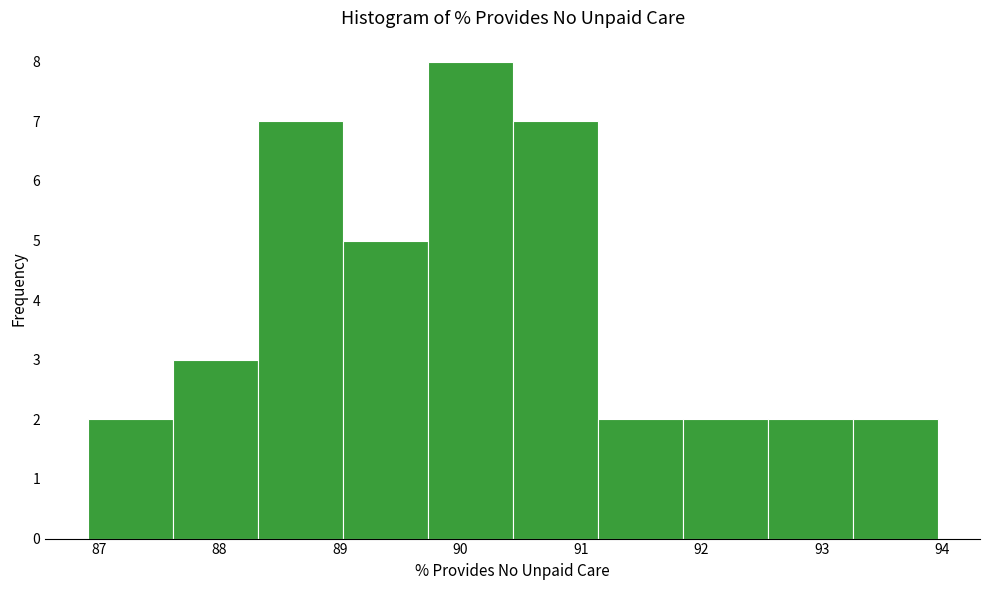

Reading left to right, list every bar in this chart as the range it spans on the x-axis followed by its height. Neither the bar edges nor the heights are printed on the chart, so give them approximately, as read against the axes.

86.9 to 87.6: 2
87.6 to 88.3: 3
88.3 to 89.0: 7
89.0 to 89.7: 5
89.7 to 90.4: 8
90.4 to 91.1: 7
91.1 to 91.8: 2
91.8 to 92.5: 2
92.5 to 93.3: 2
93.3 to 94.0: 2